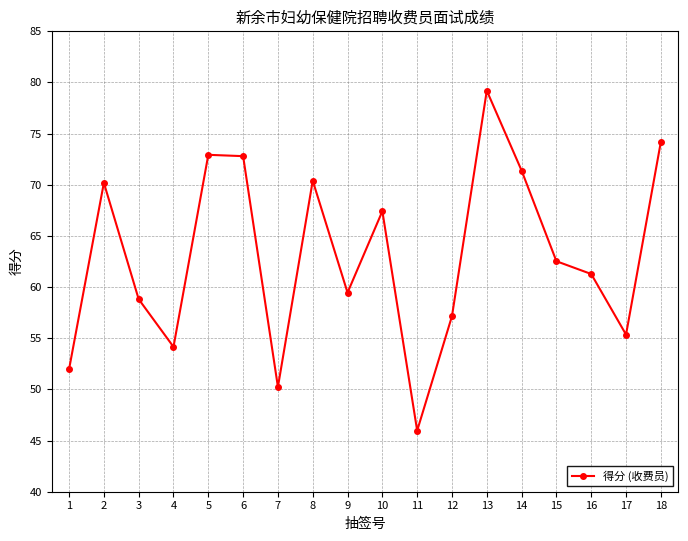

What is the greatest value displayed?

79.2